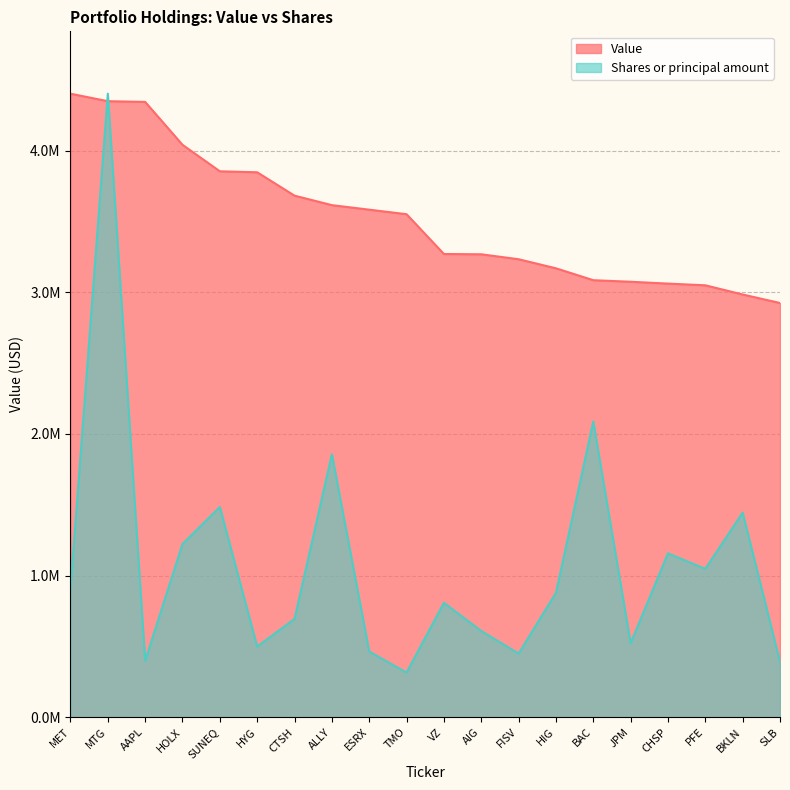

What is the average value of the Shares or principal amount series?

1082130.0